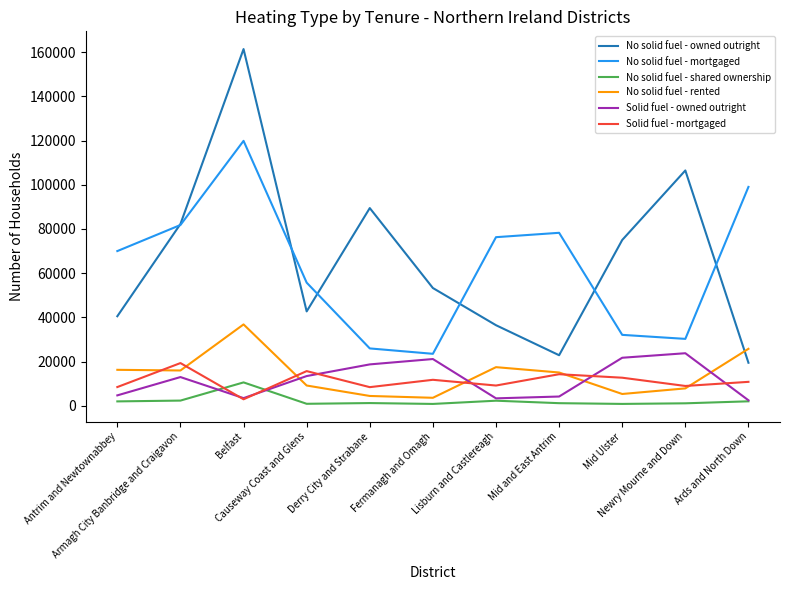

What is the difference between the No solid fuel - rented values at Fermanagh and Omagh and Mid and East Antrim?

11441